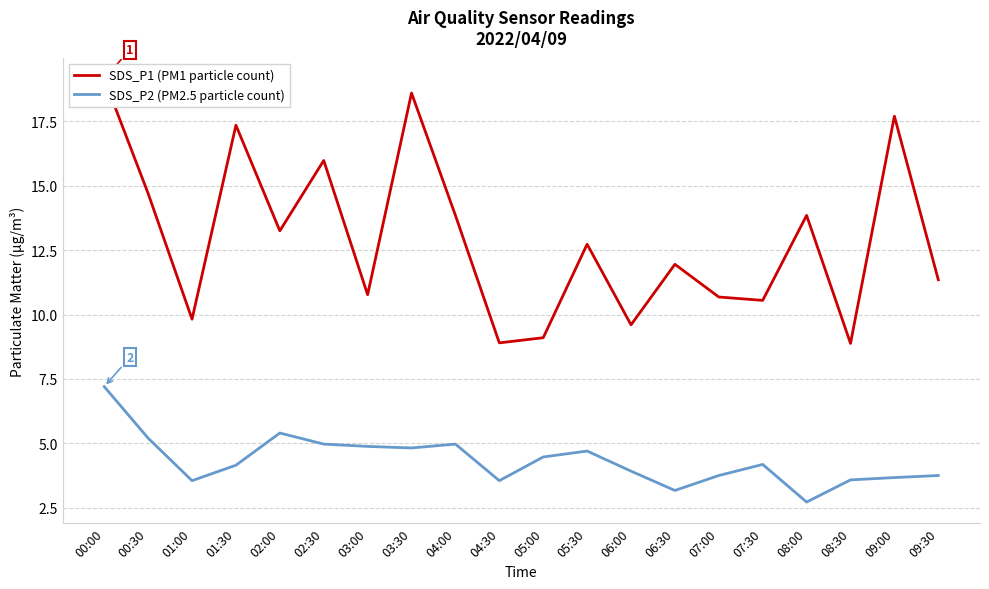

What is the greatest value displayed?

19.1